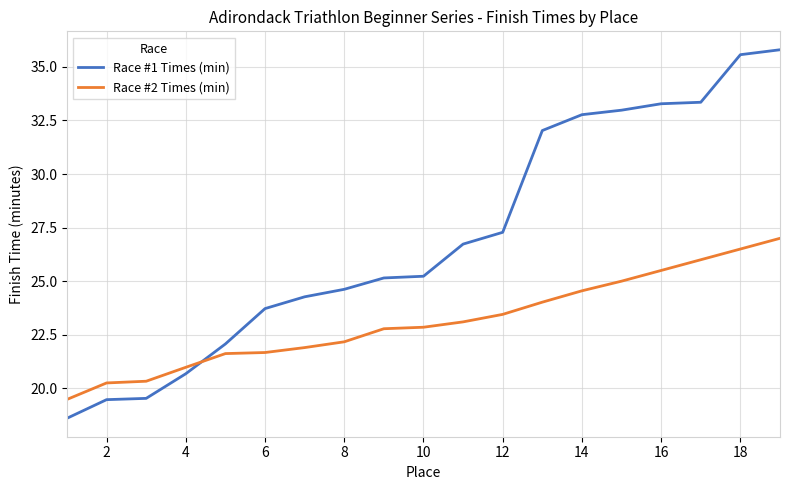

Which series has the largest total across all categories?

Race #1 Times (min)